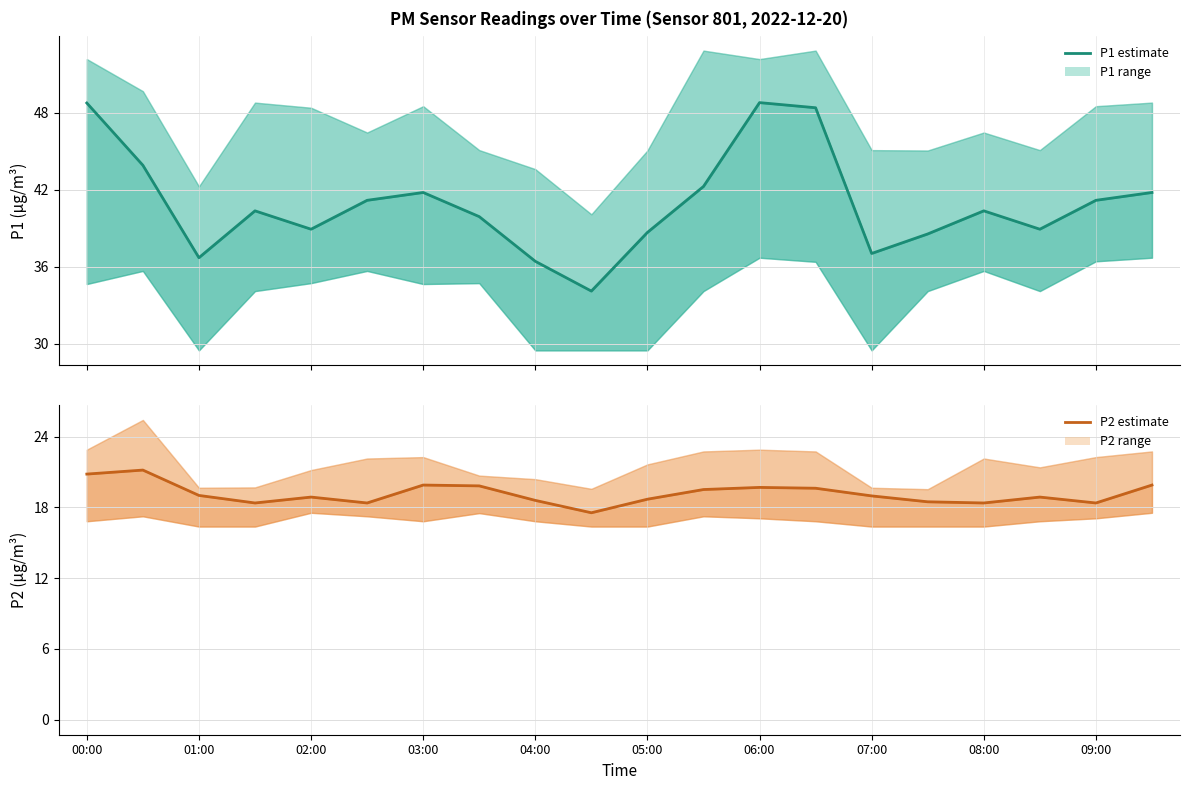

What is the difference between the maximum and minimum values in the P1 (PM10) series?

14.7